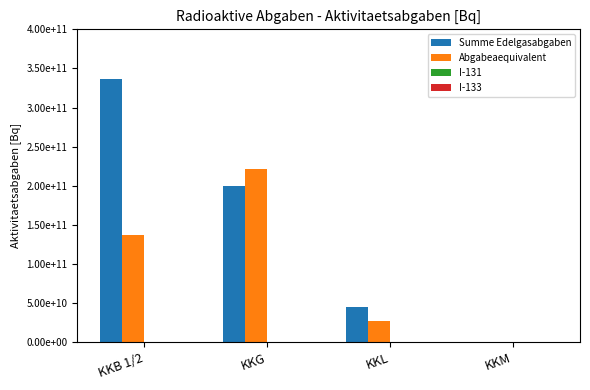

What is the approximate value of Abgabeaequivalent at KKB 1/2?

136632139442.5